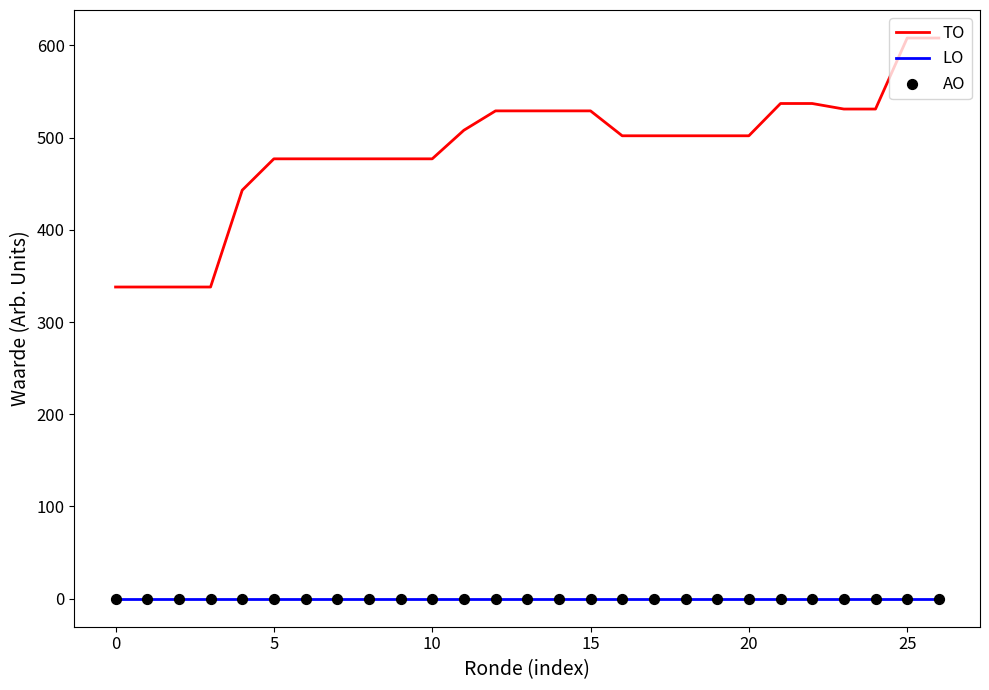

At how many categories does at least one series exceed 265?

27